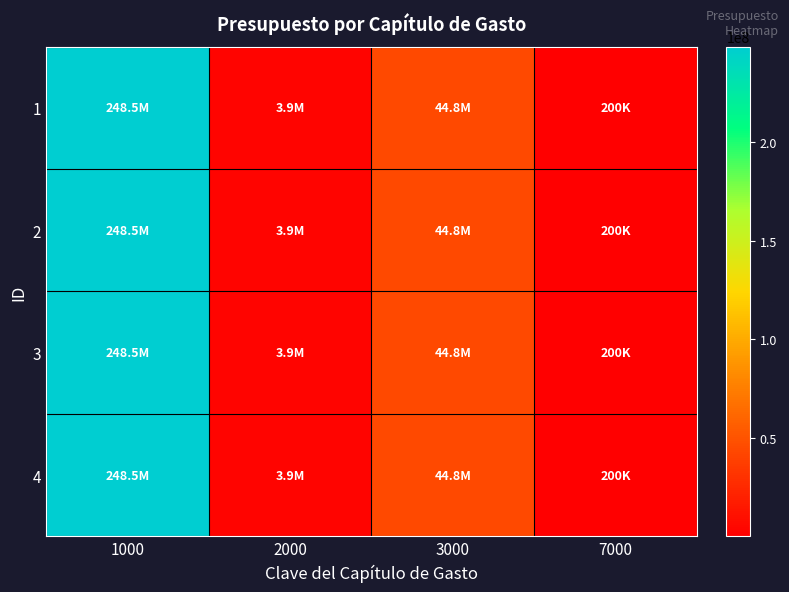

What is the smallest value displayed?

200000